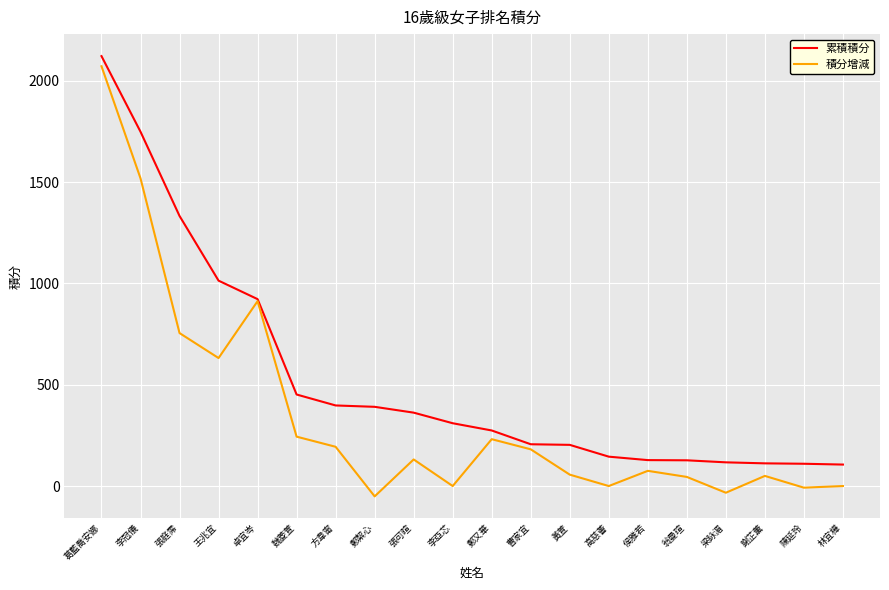

At which label does 累積積分 reach its peak?

葛藍喬安娜